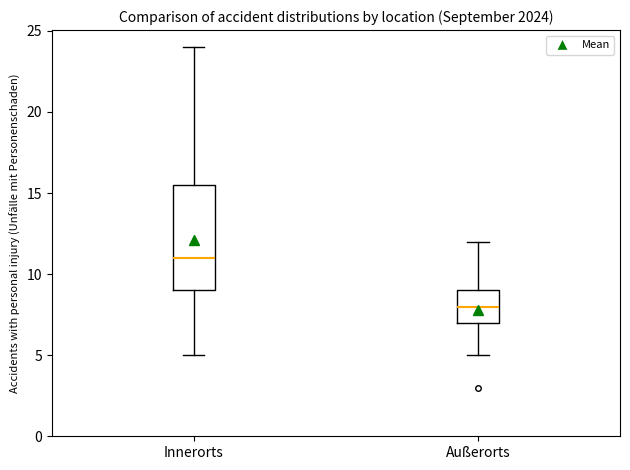

Reading left to right, transcribe this box plot: for each box, give where its median line is, the range the box spans, and where its two whiskers end, as read against the y-axis. The values are not printed on the chart, so give them approximately, as read against the axis.

Innerorts: median 11.0, box 9.0 to 15.5, whiskers 5.0 to 24.0
Außerorts: median 8.0, box 7.0 to 9.0, whiskers 5.0 to 12.0